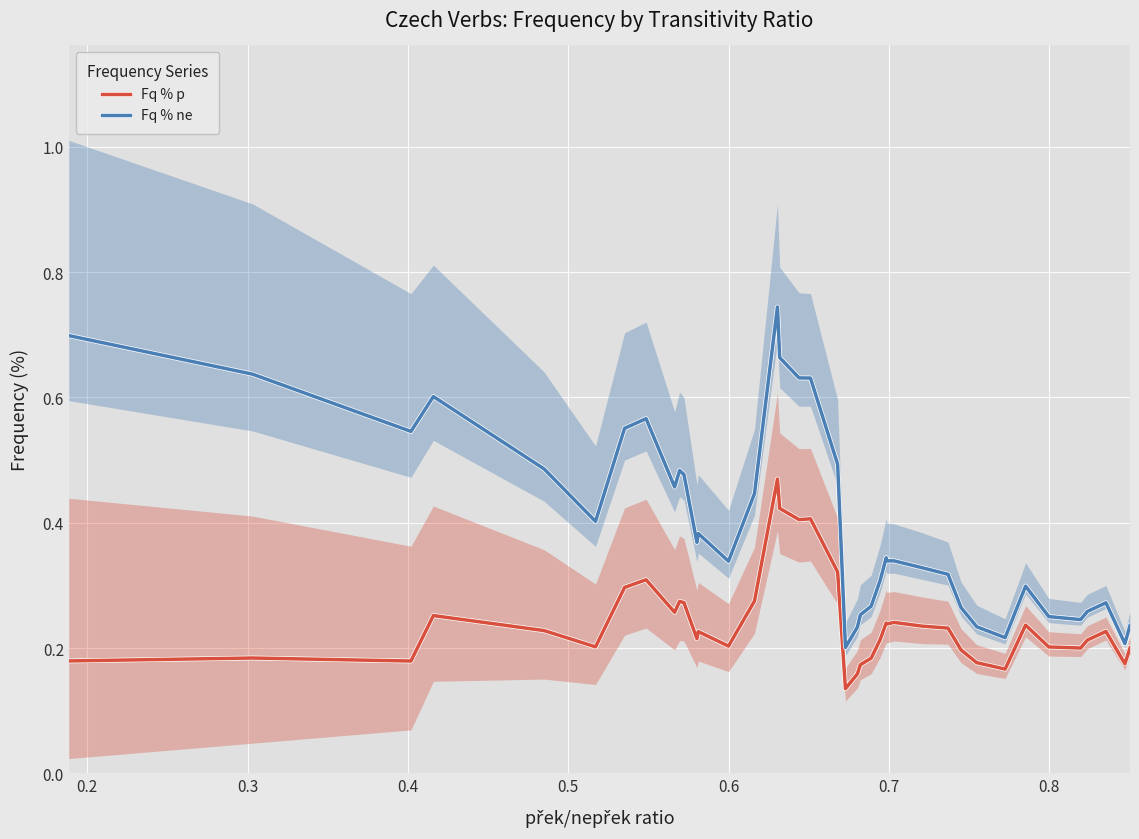

True or false: Fq % ne and Fq % p cross at least once.

False